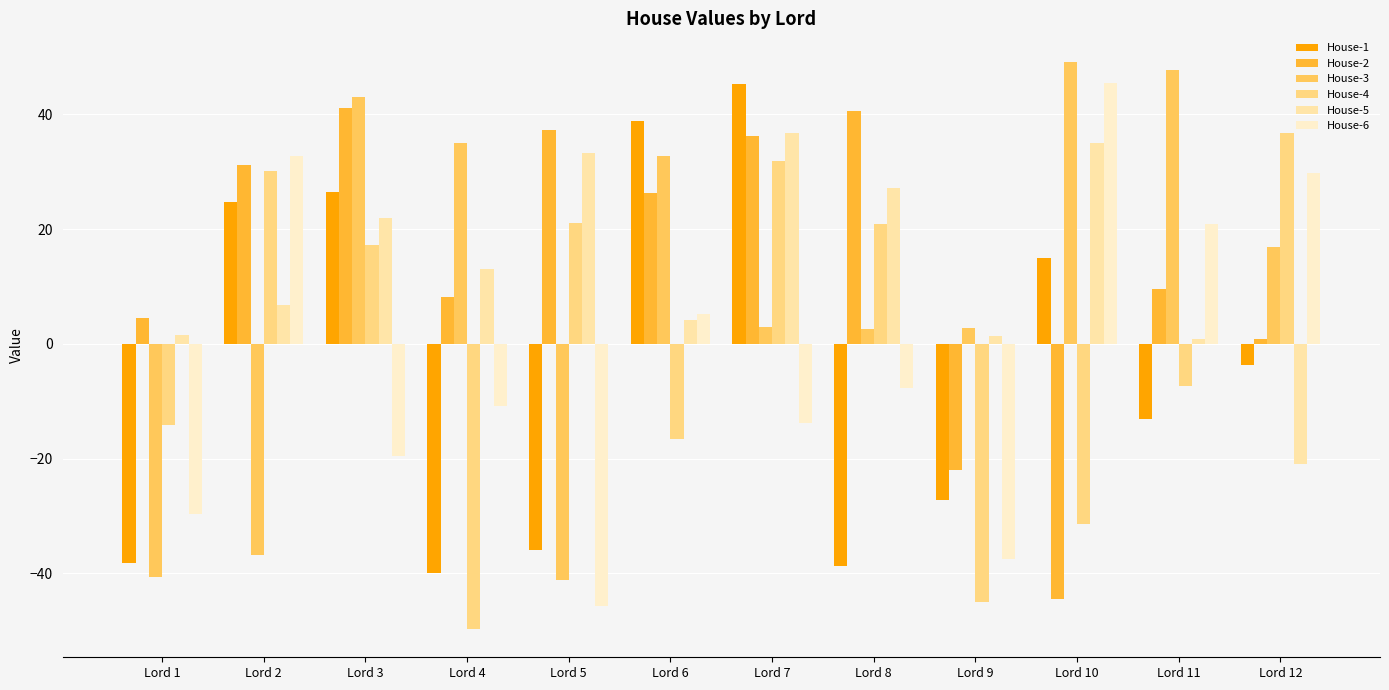

What is the difference between the maximum and minimum values in the House-2 series?

85.4